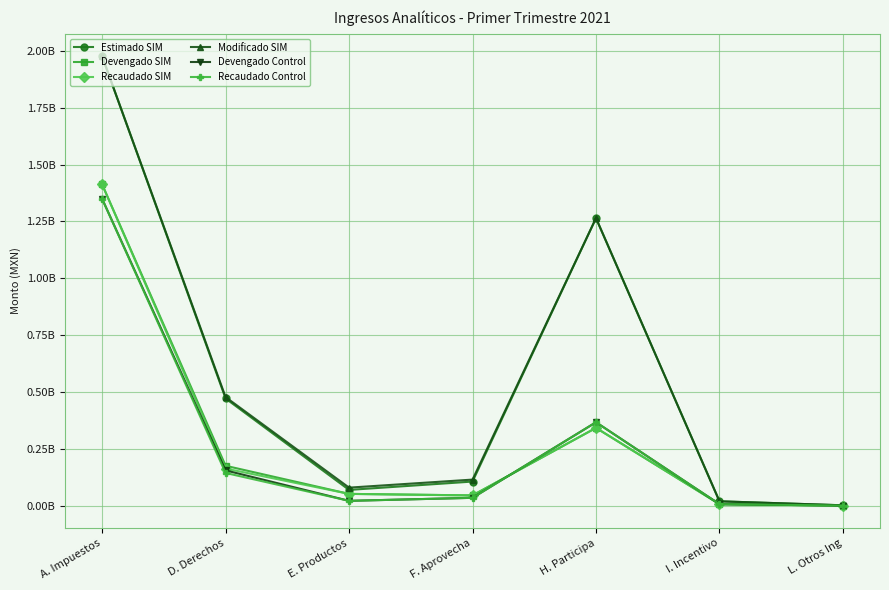

Reading right to left, transcribe all the data shown in this chart.

Estimado SIM: 1807320.0	19388840.0	1264599418.0	106220842.0	69492655.0	471469372.0	1975866155.0
Devengado SIM: 547216.0	6954809.6	342235792.0	45370390.0	52005739.0	175640763.6	1413004331.6
Recaudado SIM: 547216.0	6954809.6	342235792.0	45157602.1	52005739.0	163408282.1	1413004331.6
Modificado SIM: 1807320.0	19388840.0	1264599418.0	114833487.5	79488002.0	477607249.2	1976161619.9
Devengado Control: 907890.0	6765262.0	367003608.0	34780966.8	21444254.9	155316860.7	1349516262.9
Recaudado Control: 907890.0	6765262.0	367003608.0	34607540.7	21444254.9	144023908.1	1349516262.9